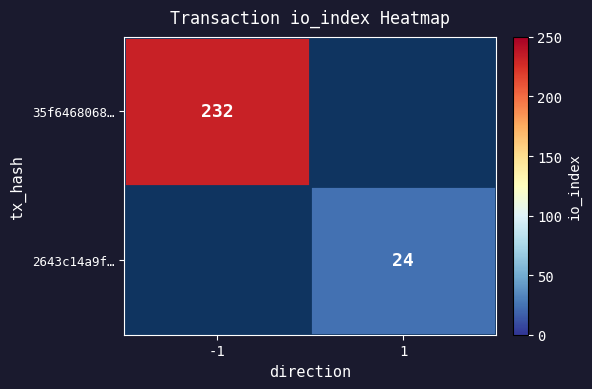

True or false: 2643c14a9f… has a value of 39 at 1.

False